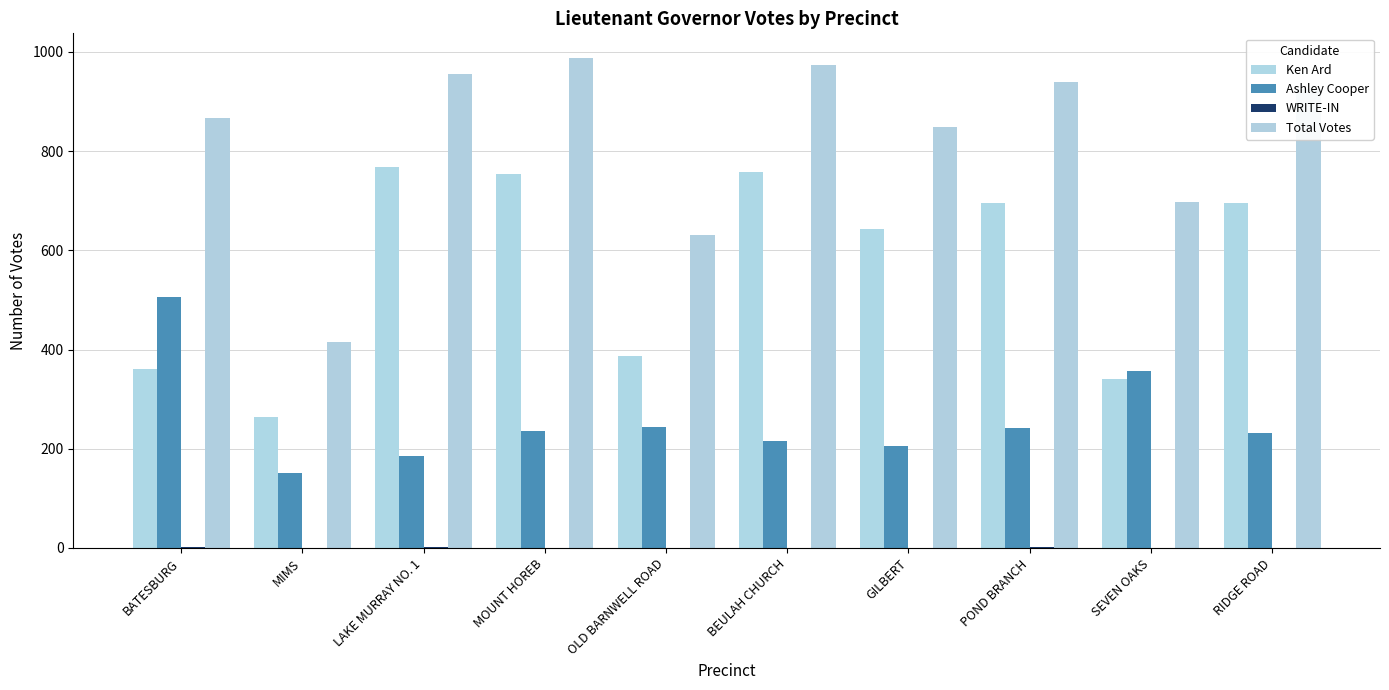

Which series has the largest range (max minus min)?

Total Votes